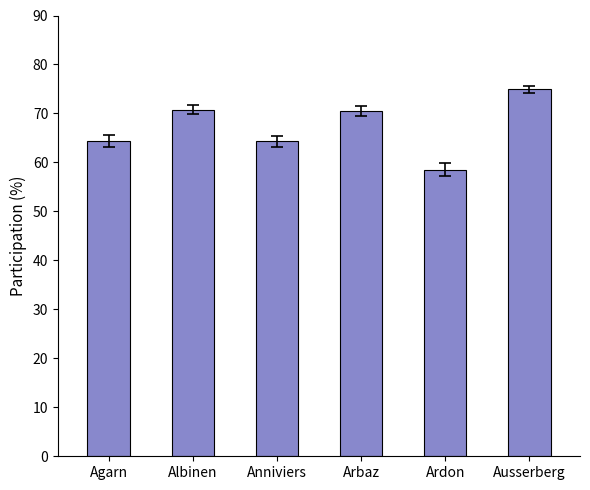

Which category has the lowest value across all series?

Ardon